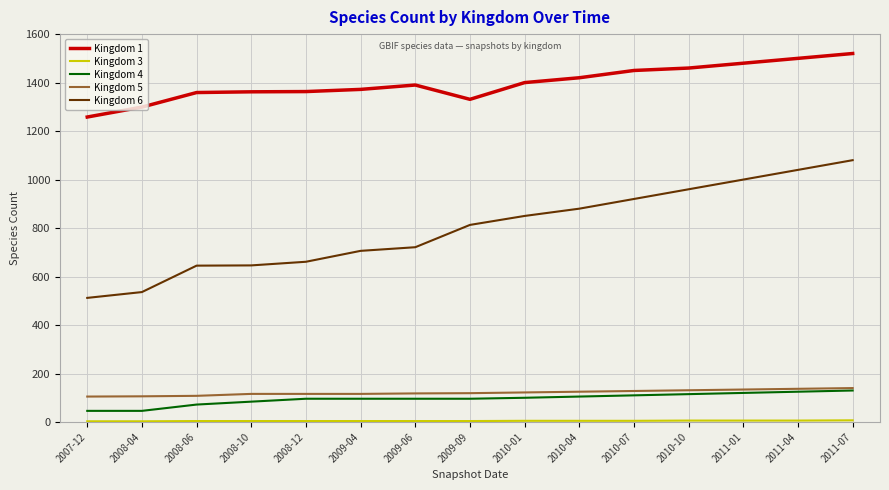

Is the value of Kingdom 1 at 2011-07 greater than the value of Kingdom 4 at 2011-07?

Yes